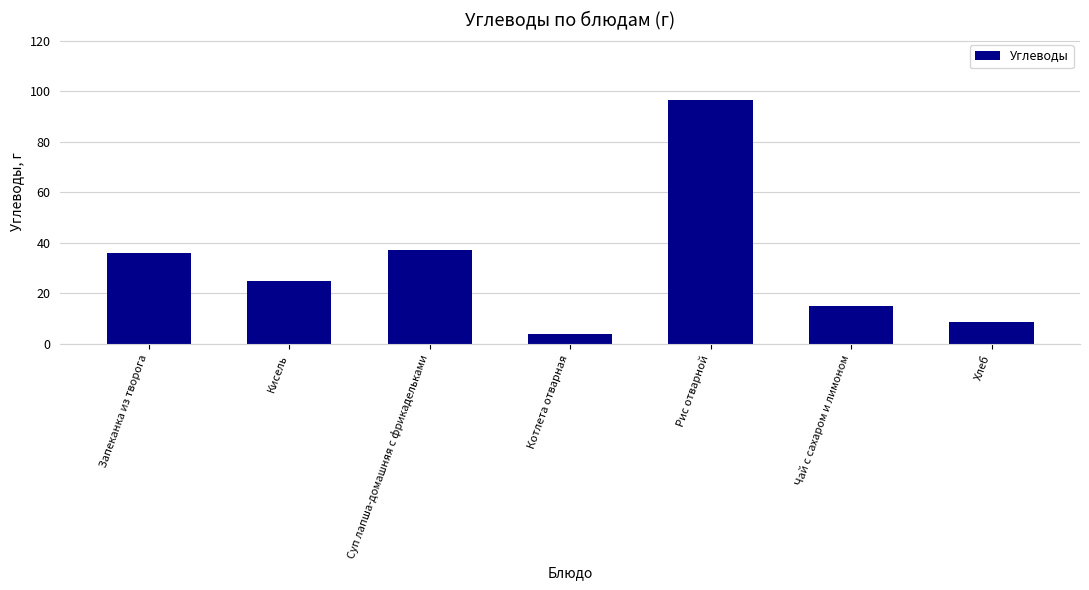

What value does the data have at Кисель?

25.0